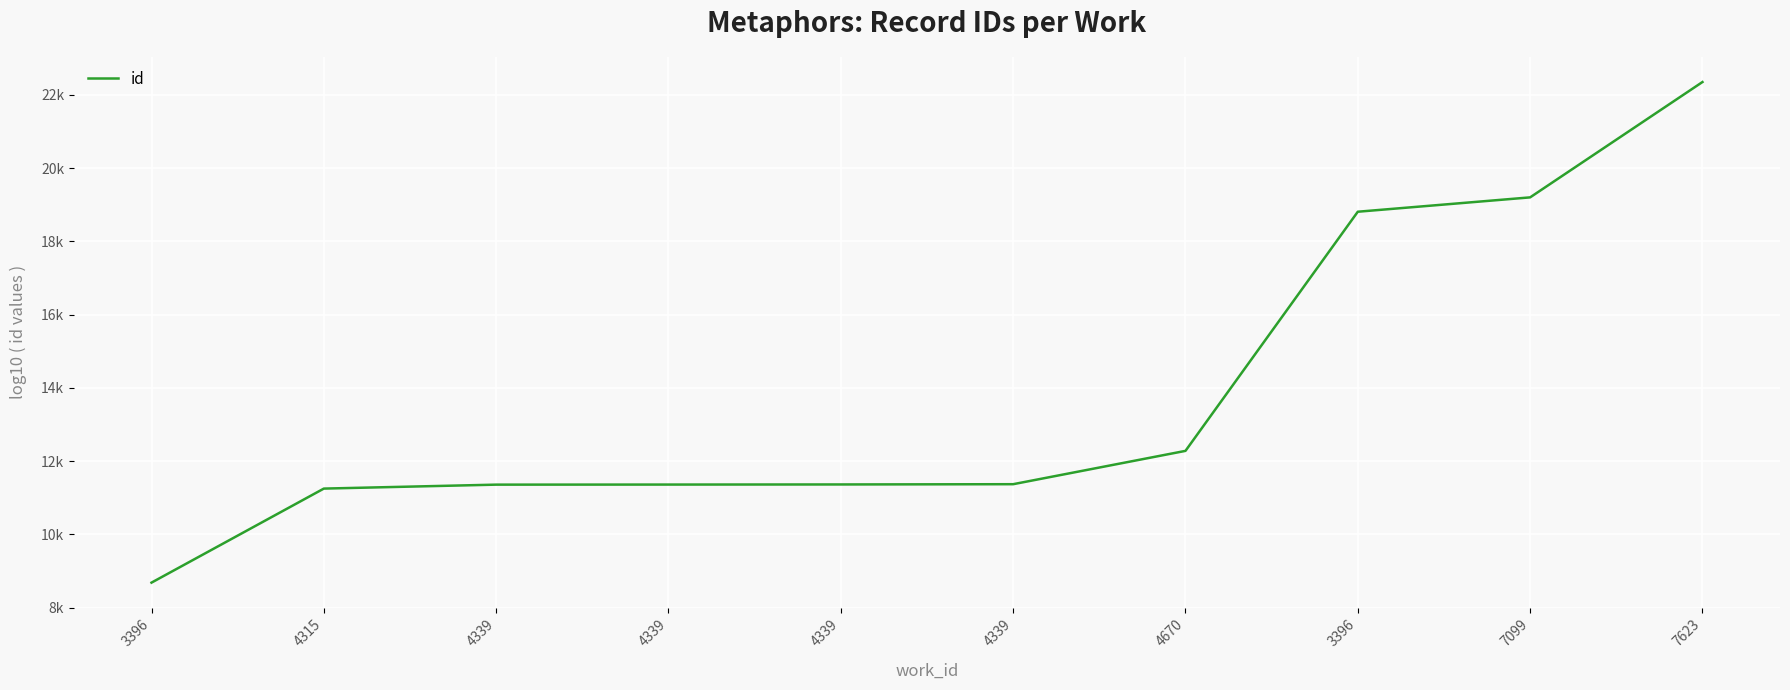

Is this an area chart (filled region under the line)?

No